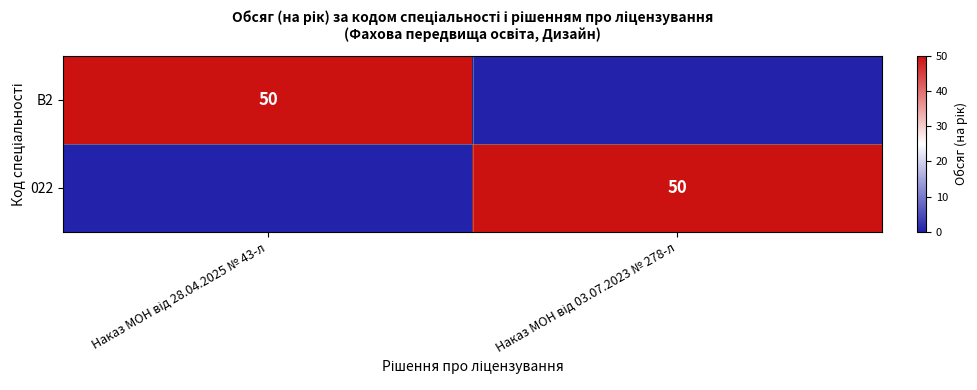

Is it true that 022 equals 19 at Наказ МОН від 28.04.2025 № 43-л?

False